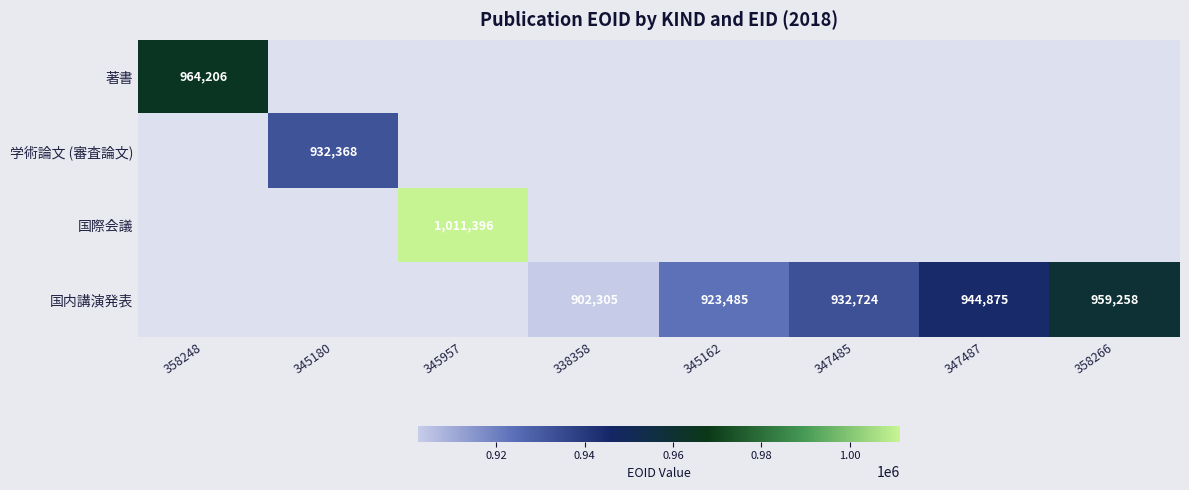

The value of 学術論文 (審査論文) at 345180 is 365255. True or false?

False